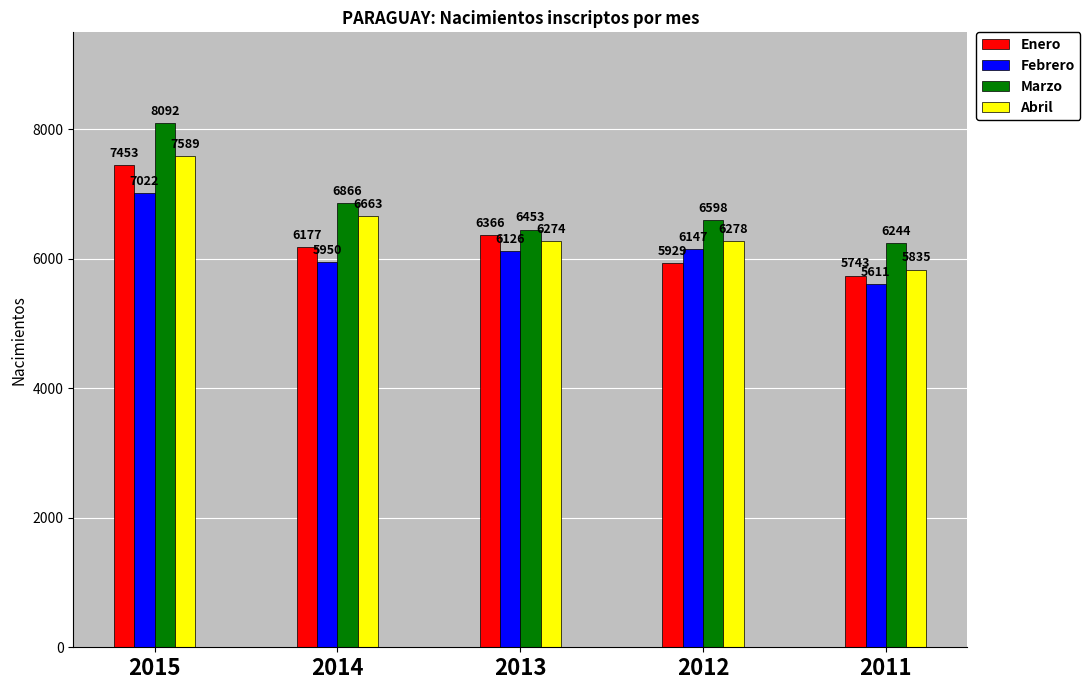

What is the difference between the Marzo values at 2013 and 2015?

1639